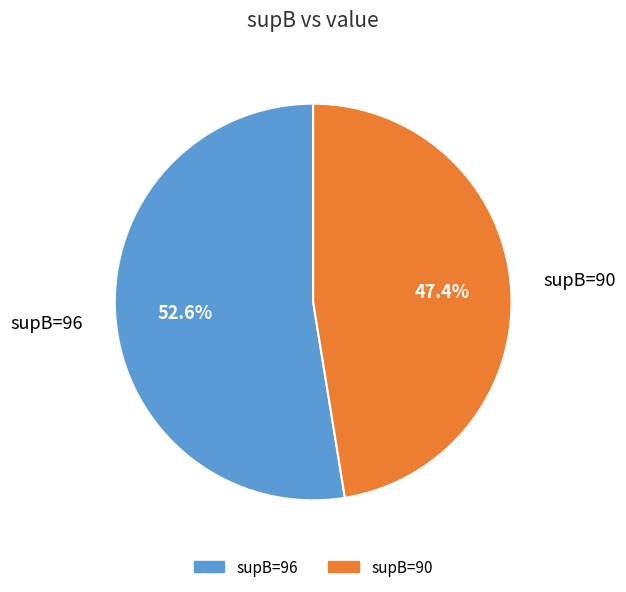

Is there a majority slice in this chart?

Yes